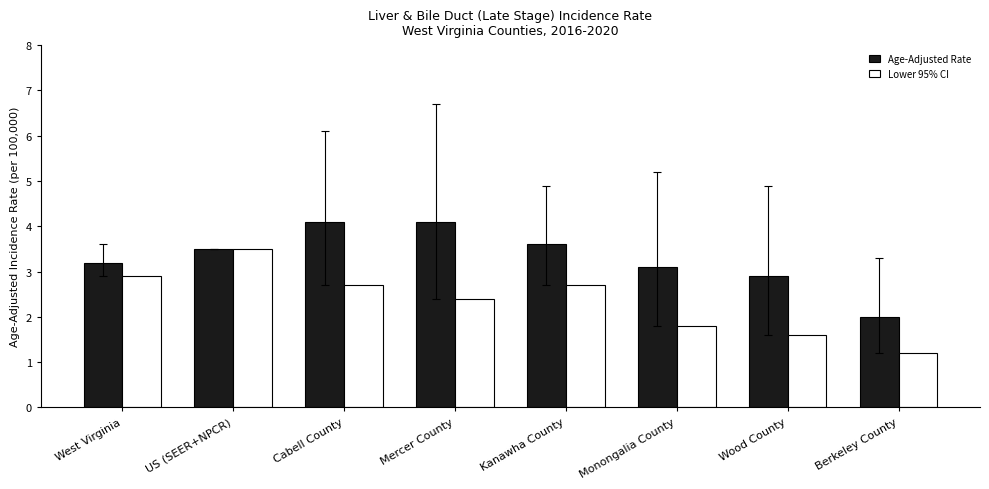

Reading left to right, list all the values displayed in this chart.

Age-Adjusted Rate: 3.2	3.5	4.1	4.1	3.6	3.1	2.9	2.0
Lower 95% CI: 2.9	3.5	2.7	2.4	2.7	1.8	1.6	1.2